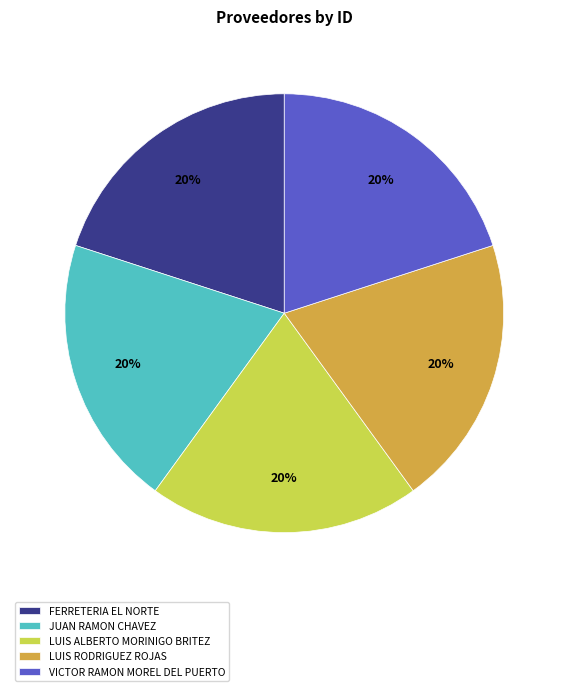

Approximately how many times larger is the value at LUIS ALBERTO MORINIGO BRITEZ compared to LUIS RODRIGUEZ ROJAS?

1.0